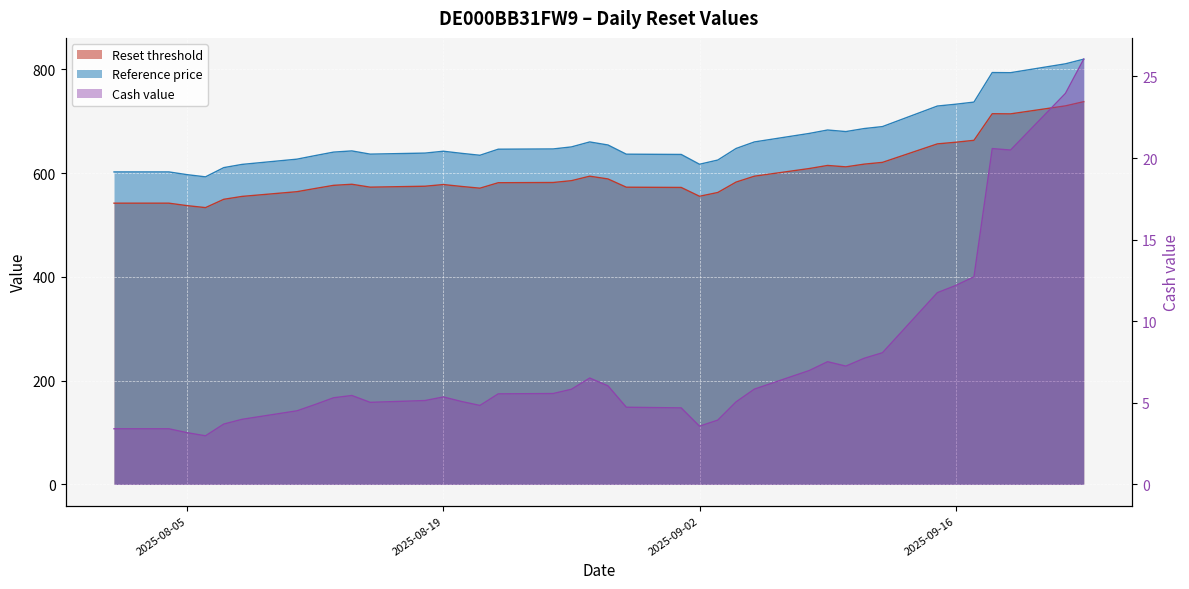

What are all the series names shown in the legend?

Cash value, Reset threshold, Reference price